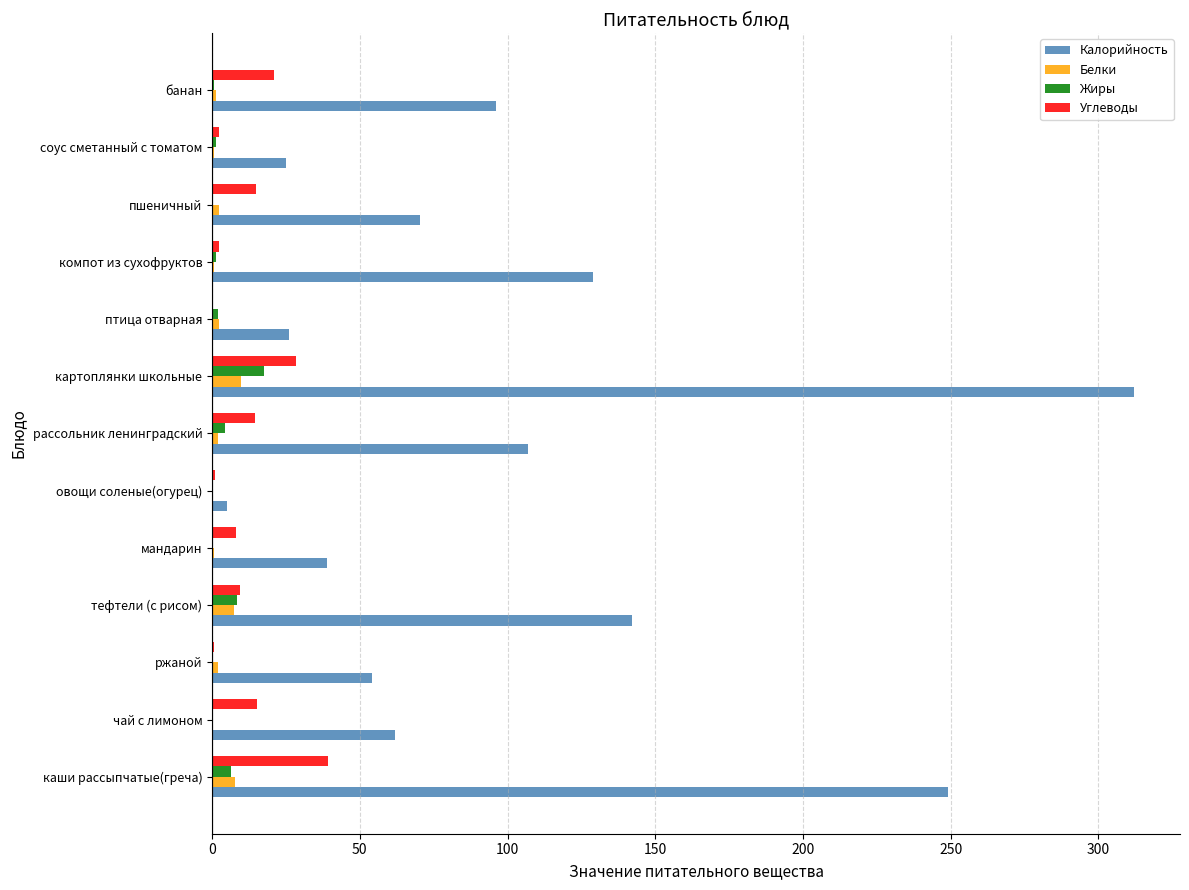

At which category is the sum across all series the highest?

картоплянки школьные